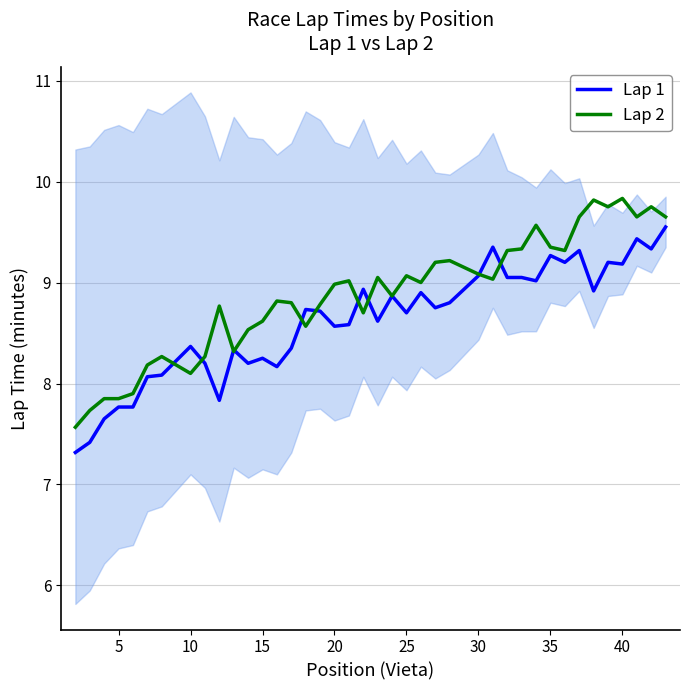

What is the maximum value for Lap 1?

9.6